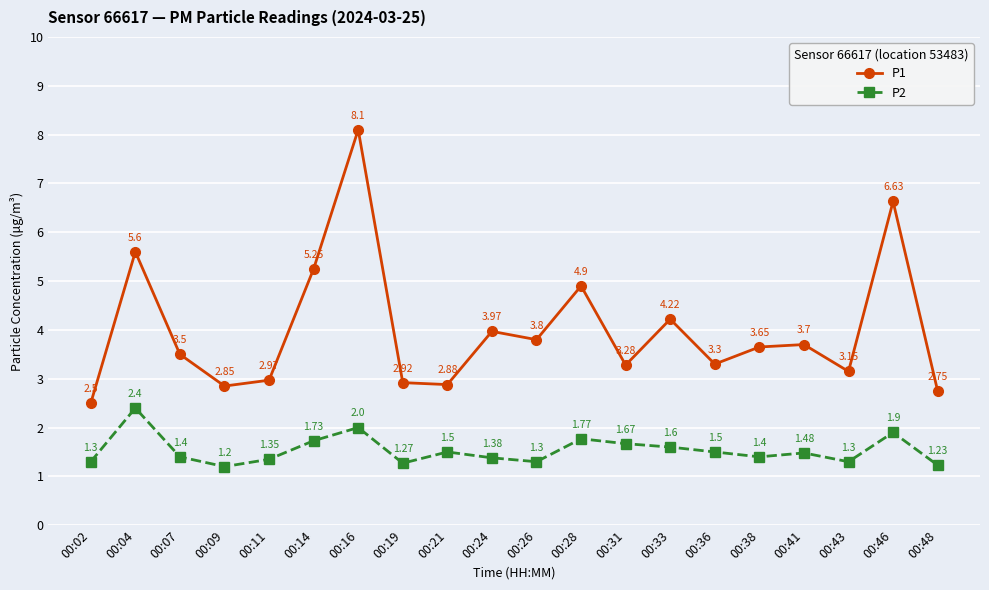

True or false: P2 and P1 intersect in this chart.

False